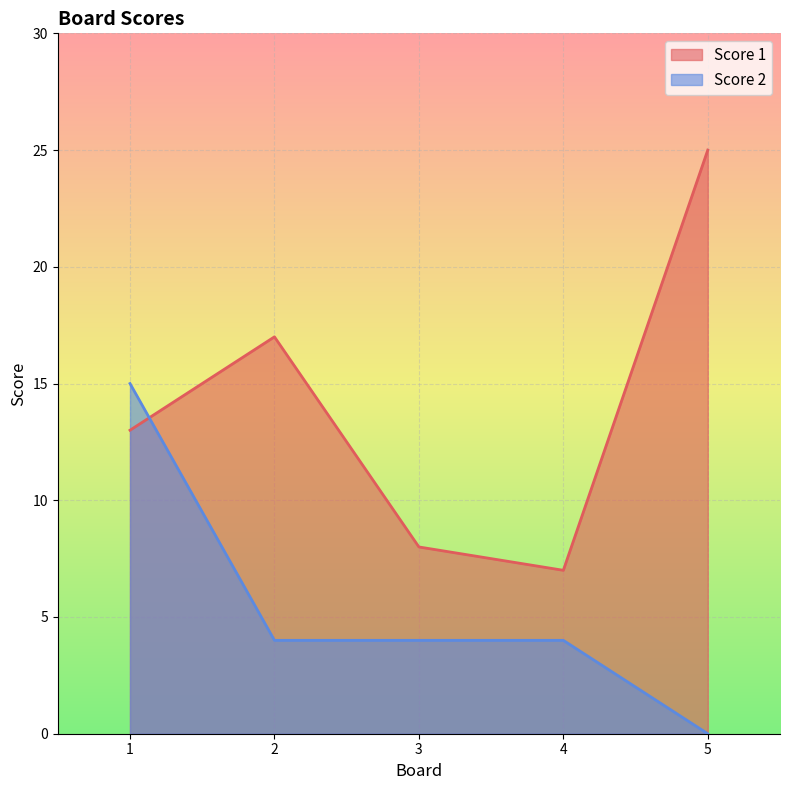

How many lines are shown in the chart?

2